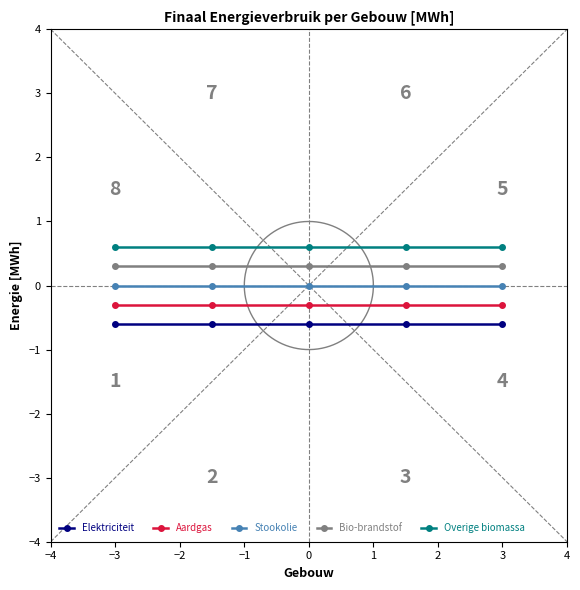

True or false: Overige biomassa has a value of 0.2 at 0.

False